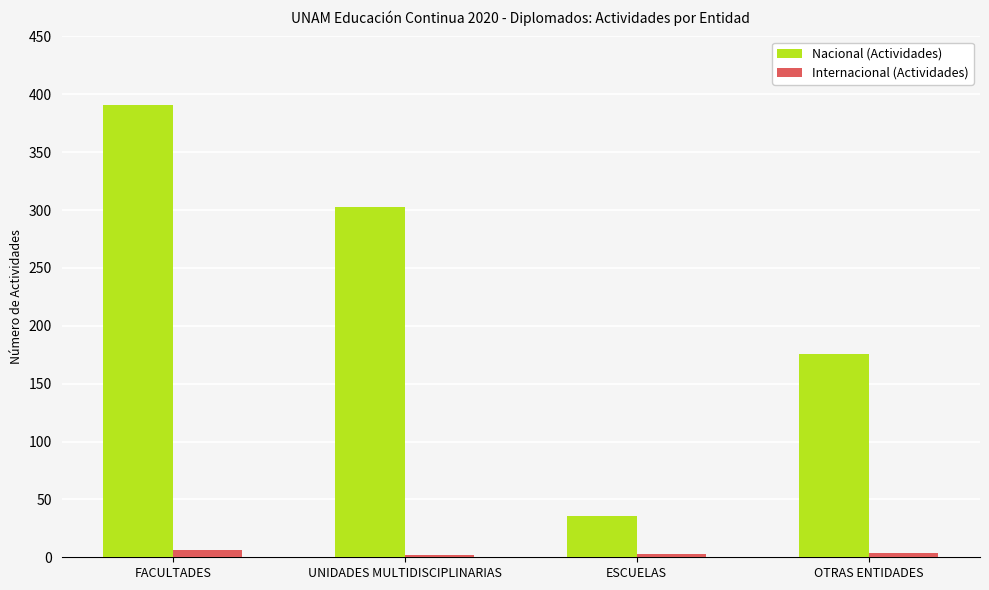

True or false: Nacional (Actividades) has a value of 303 at UNIDADES MULTIDISCIPLINARIAS.

True